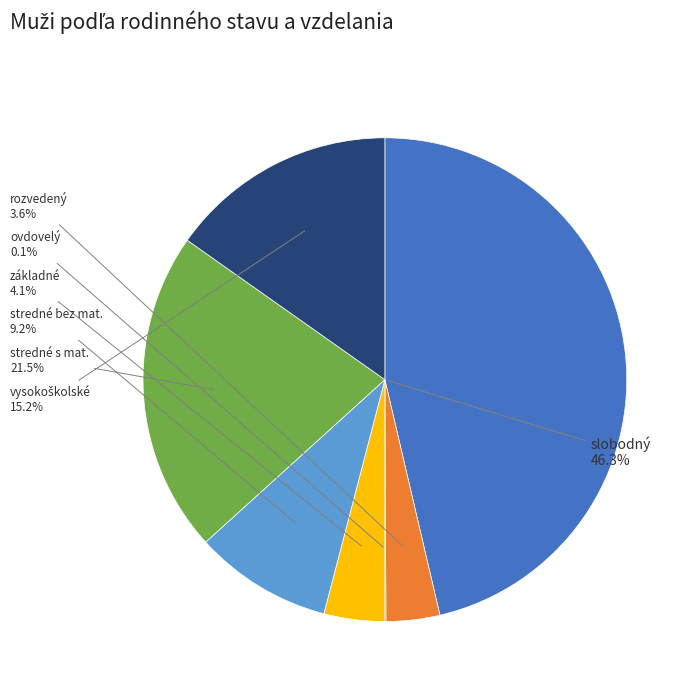

Is there any slice that represents more than half of the pie?

No